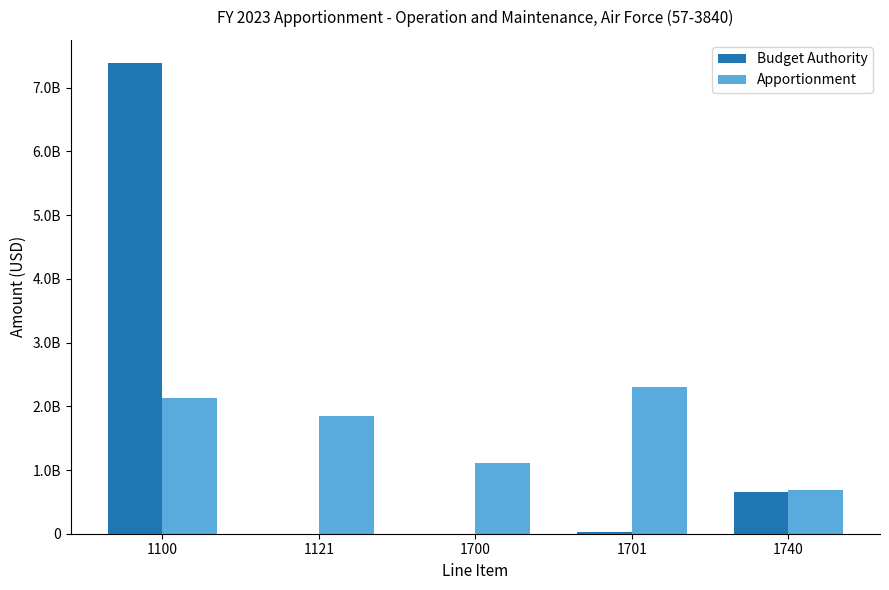

Are the bars grouped side by side (vs. stacked)?

Yes